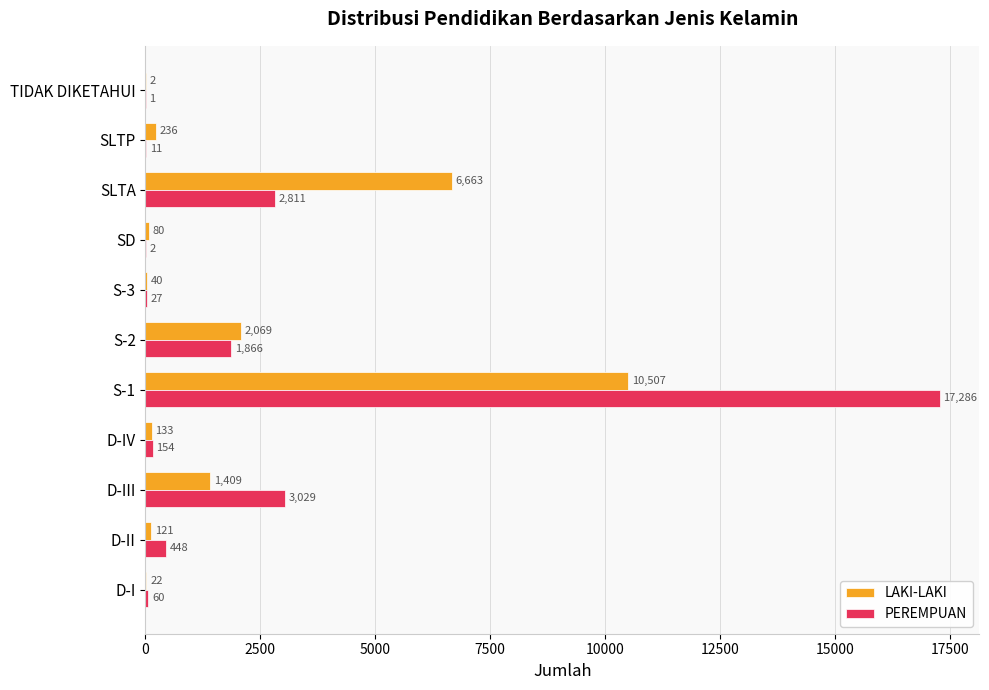

The LAKI-LAKI series shows 236 at SLTP. True or false?

True